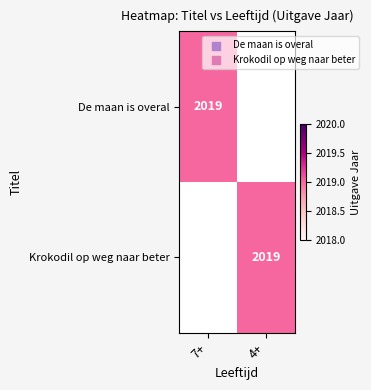

Is it true that Krokodil op weg naar beter equals 676 at 4+?

False